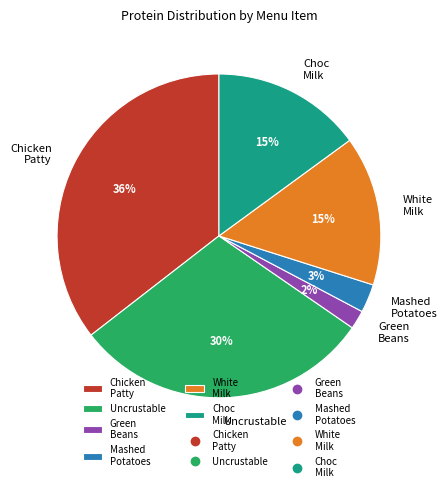

Is it true that Mashed Potatoes is 3% of the pie?

True